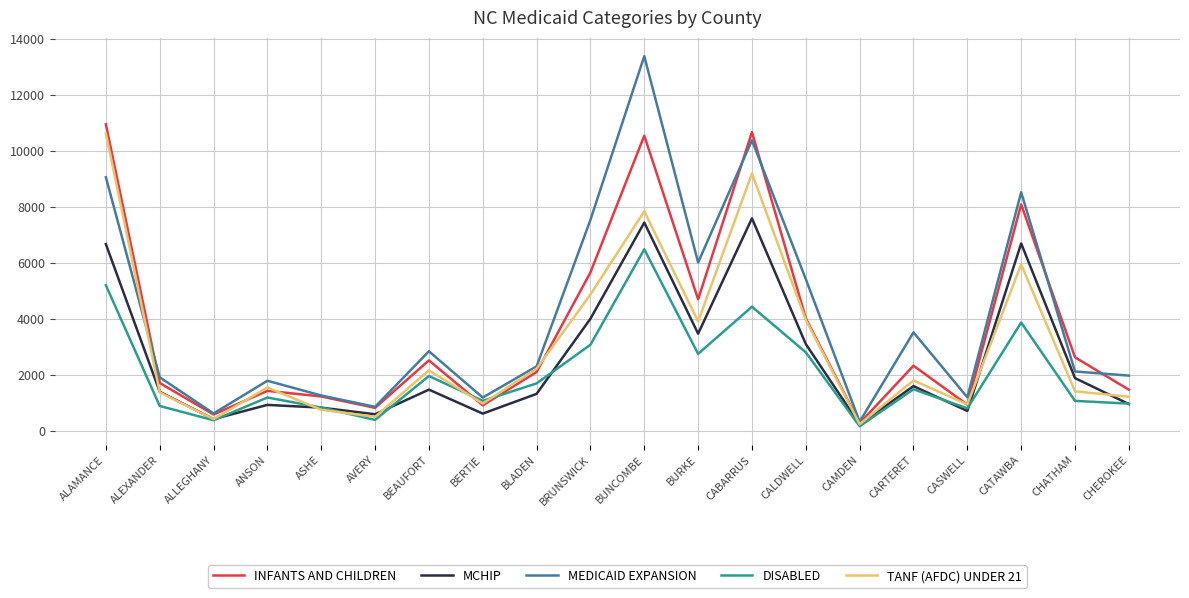

Read the MEDICAID EXPANSION value at CHATHAM.

2109